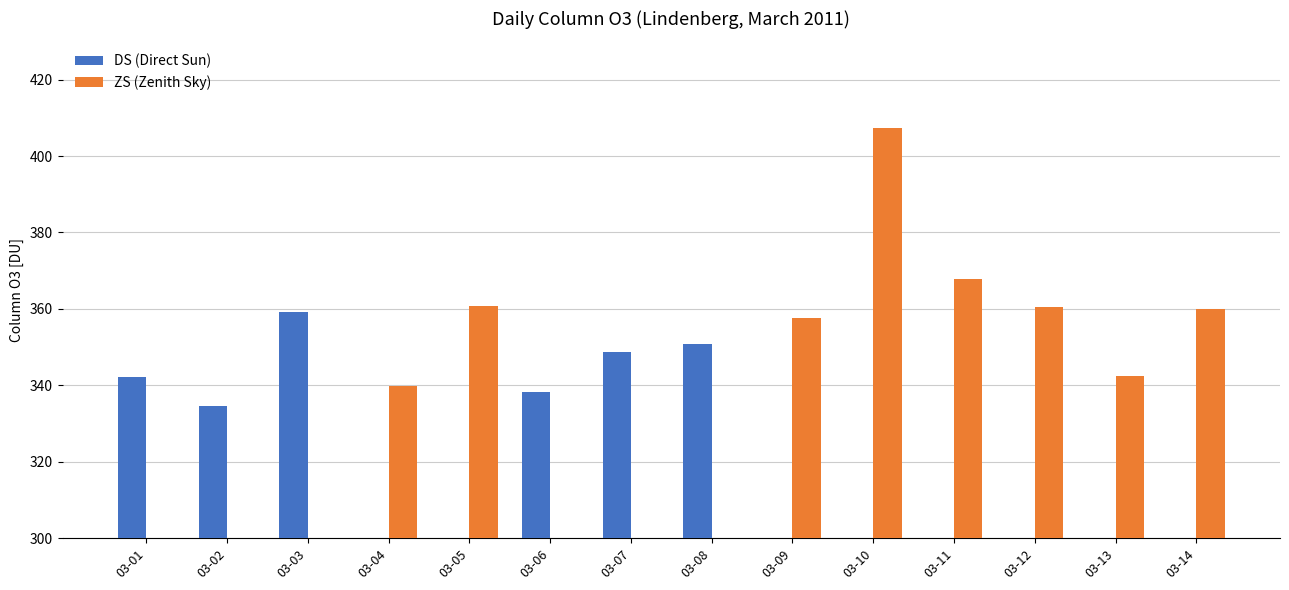

At how many categories does at least one series exceed 204?

14